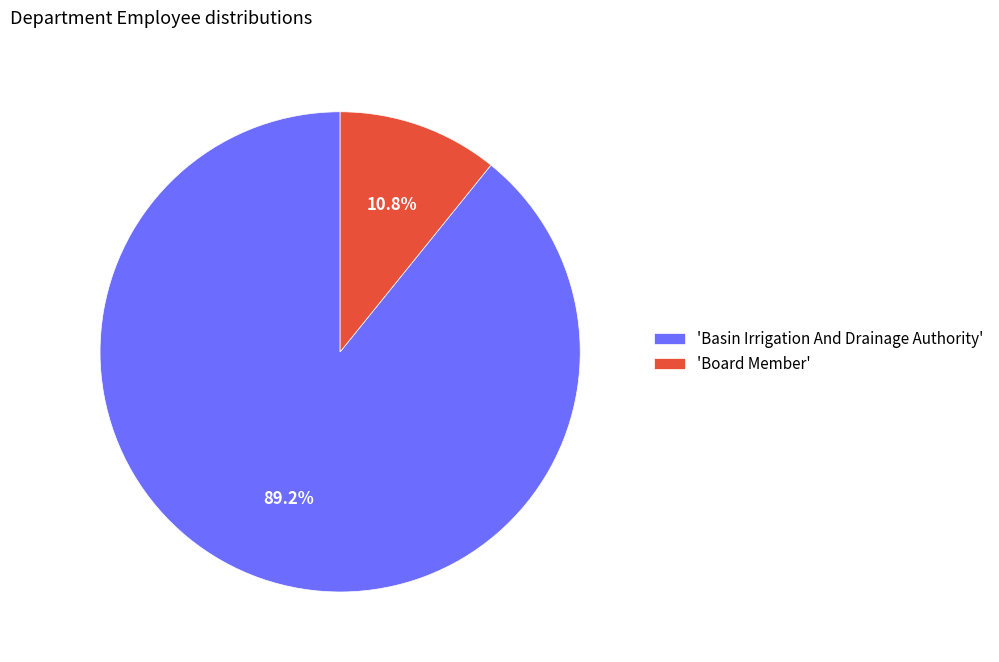

Is there any slice that represents more than half of the pie?

Yes